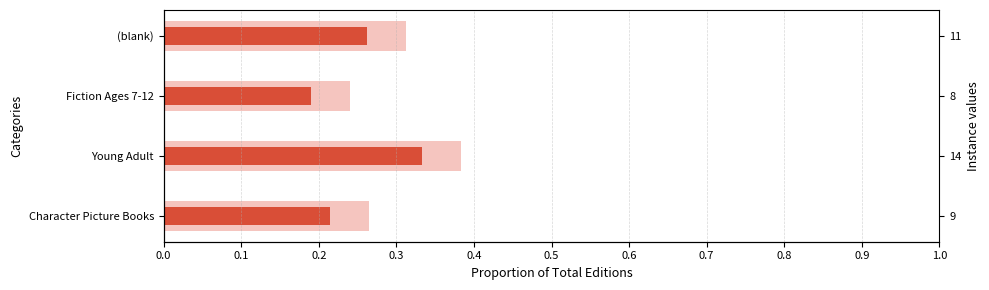

How many bars are there in total?

4